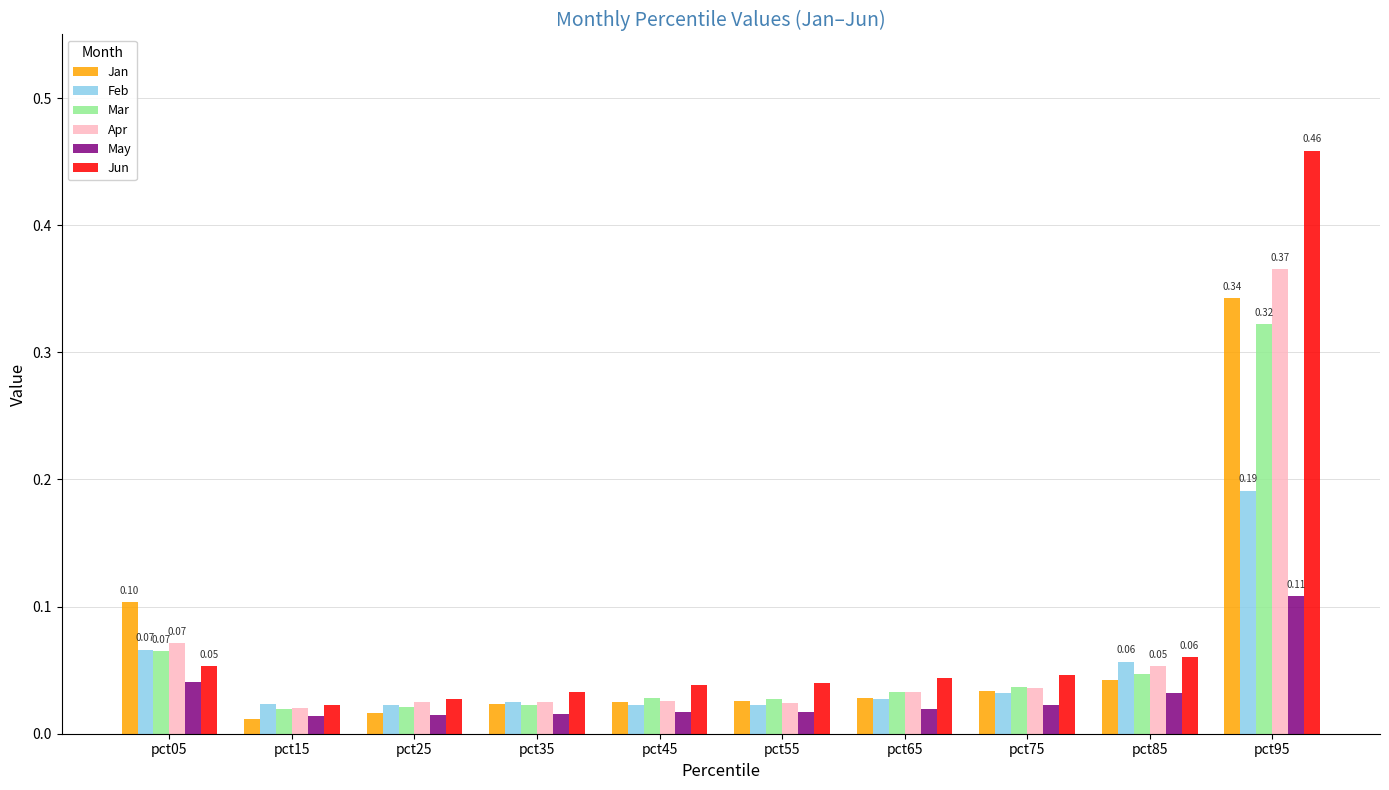

Which series has the largest range (max minus min)?

Jun